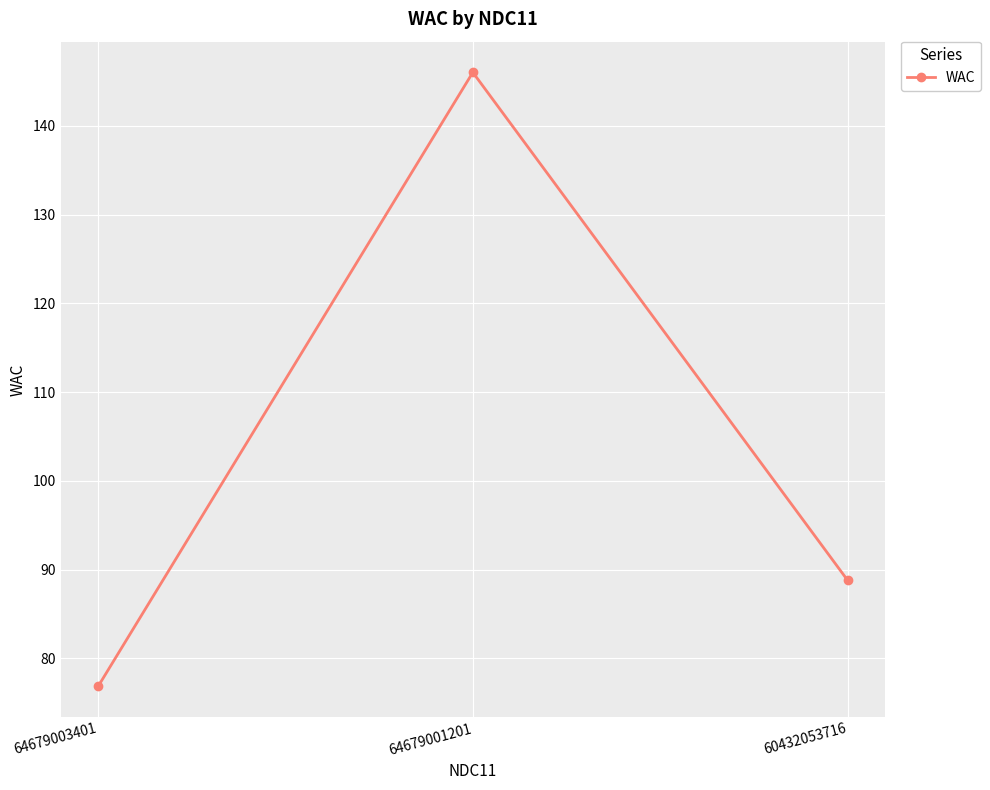

List the labels in order of value, largest first.

64679001201, 60432053716, 64679003401